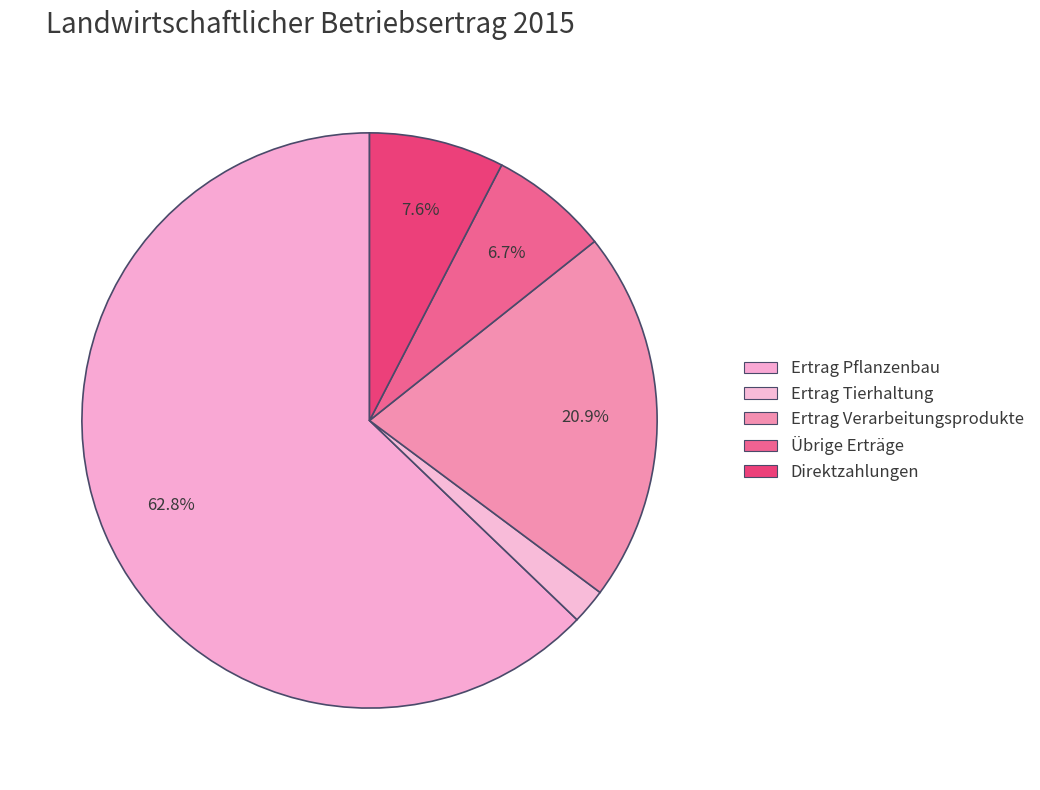

What is the majority slice?

Ertrag Pflanzenbau